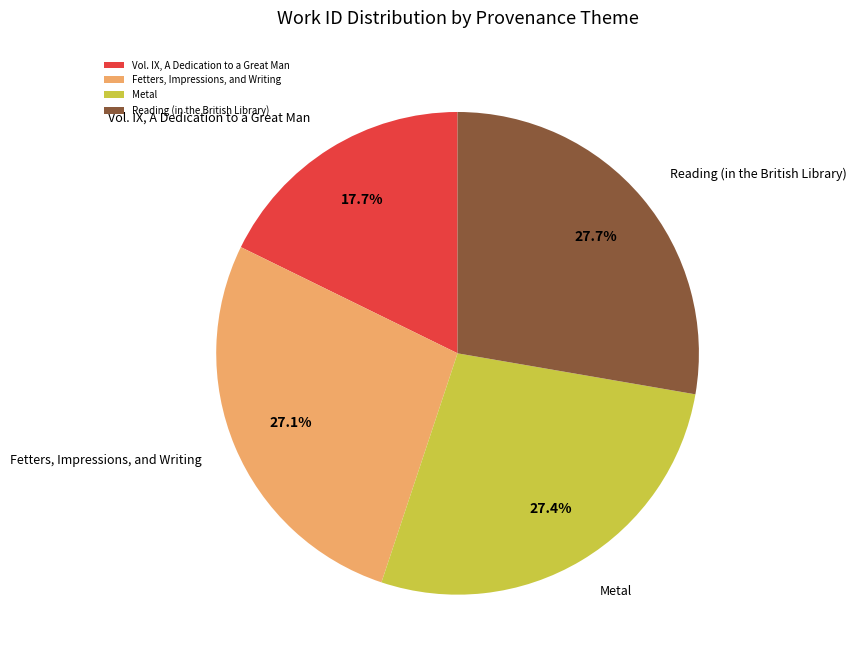

What percentage is NOT represented by Fetters, Impressions, and Writing?

72.9%